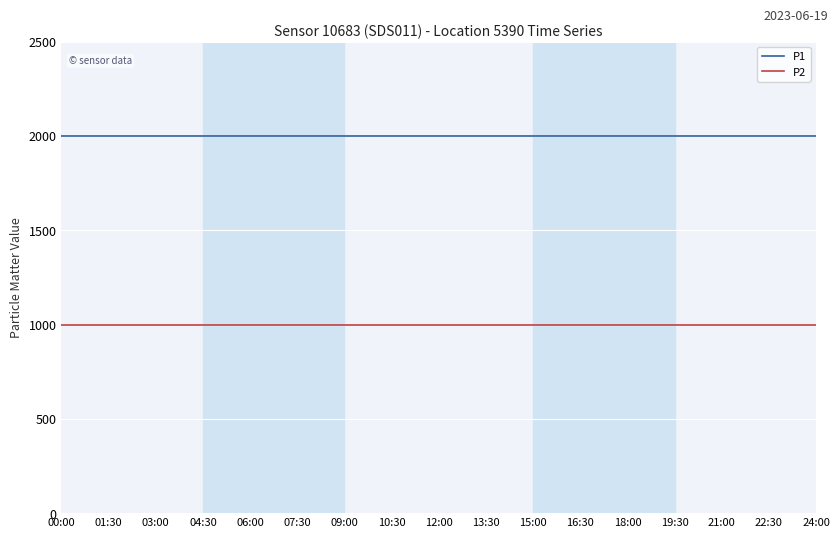

Is it true that P1 equals 3458.6 at 16:30?

False